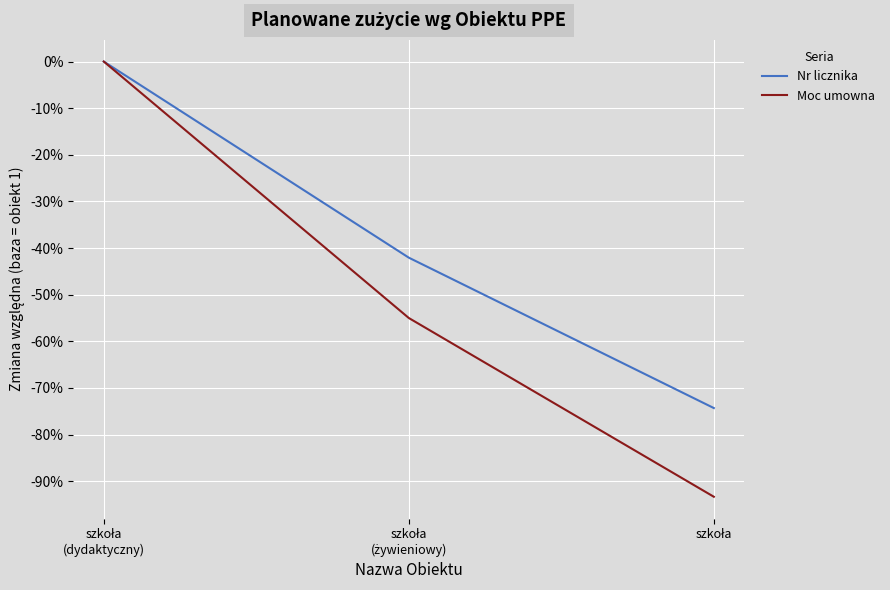

The value of Nr licznika at szkoła
(żywieniowy) is -0.4. True or false?

True